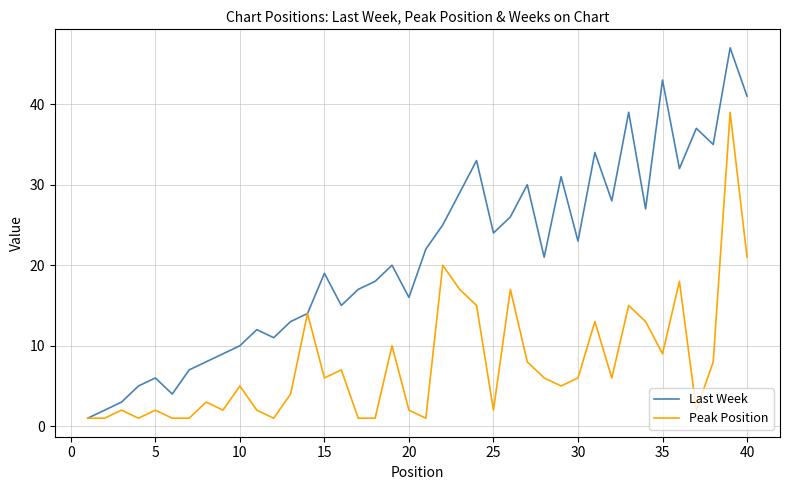

Reading left to right, transcribe all the data shown in this chart.

Last Week: 1	2	3	5	6	4	7	8	9	10	12	11	13	14	19	15	17	18	20	16	22	25	29	33	24	26	30	21	31	23	34	28	39	27	43	32	37	35	47	41
Peak Position: 1	1	2	1	2	1	1	3	2	5	2	1	4	14	6	7	1	1	10	2	1	20	17	15	2	17	8	6	5	6	13	6	15	13	9	18	2	8	39	21